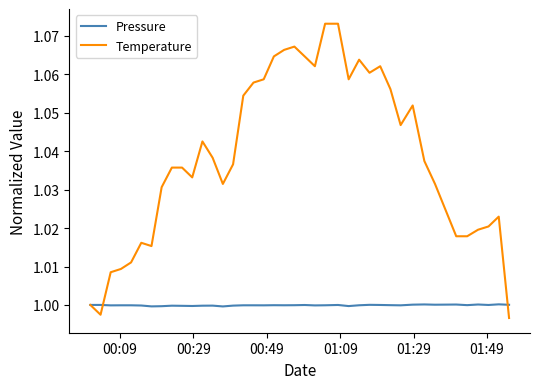

Which series has the largest range (max minus min)?

Temperature